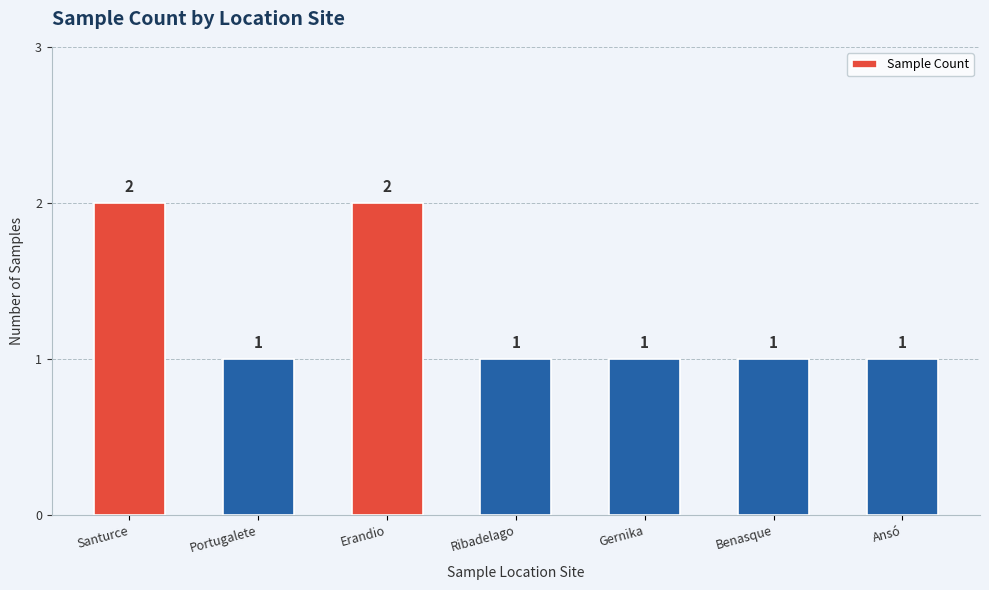

What is the value of the 4th bar from the left?

1